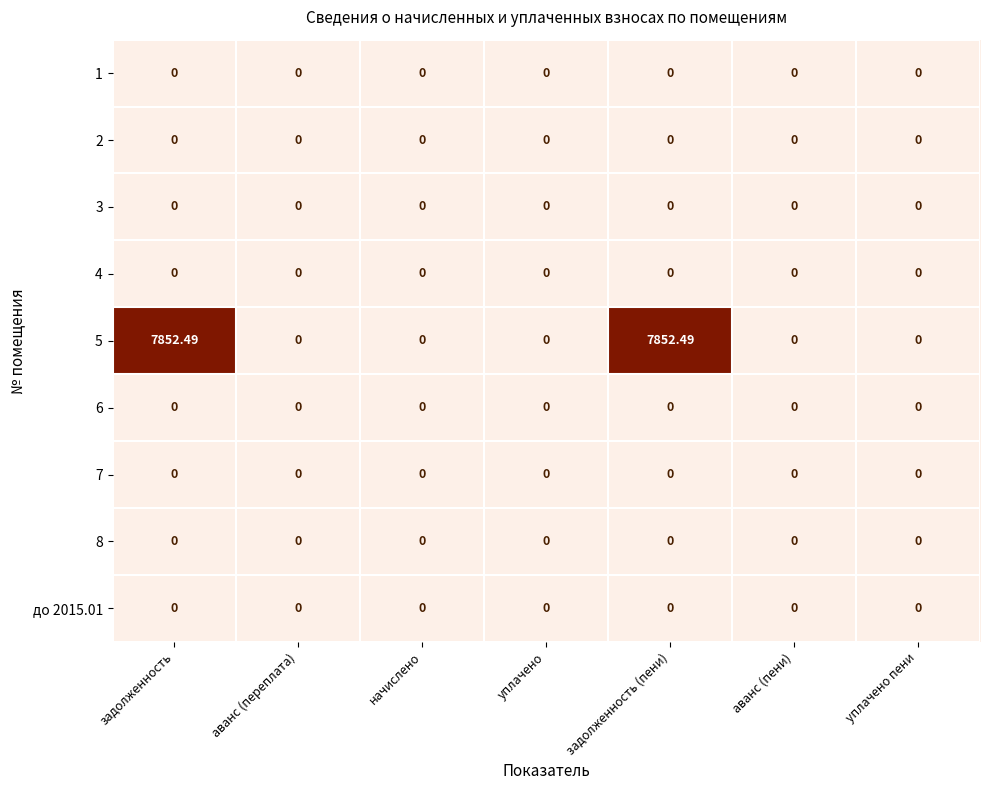

How many series are shown in this chart?

9